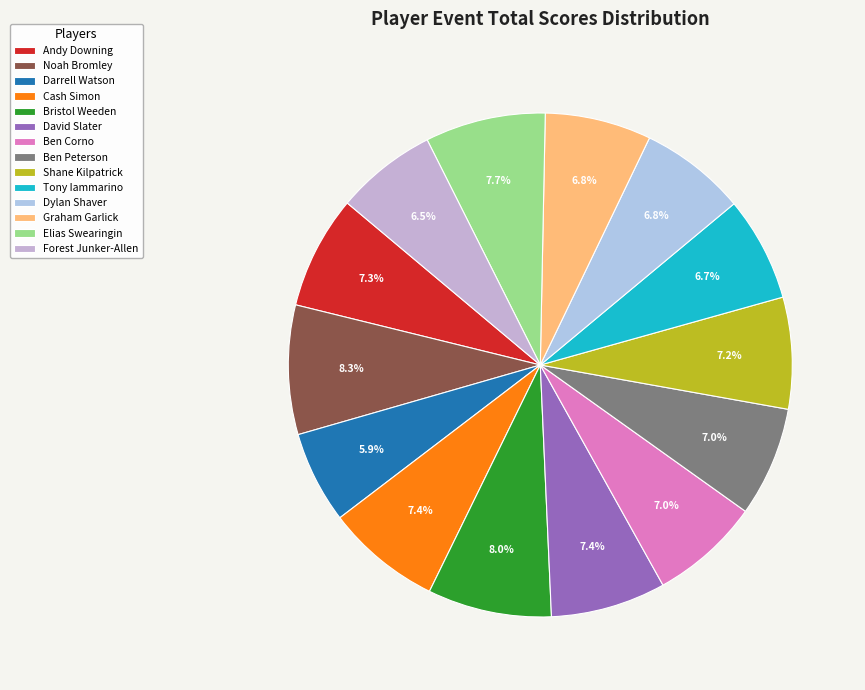

What percentage is the Forest Junker-Allen slice, to the nearest percent?

6%